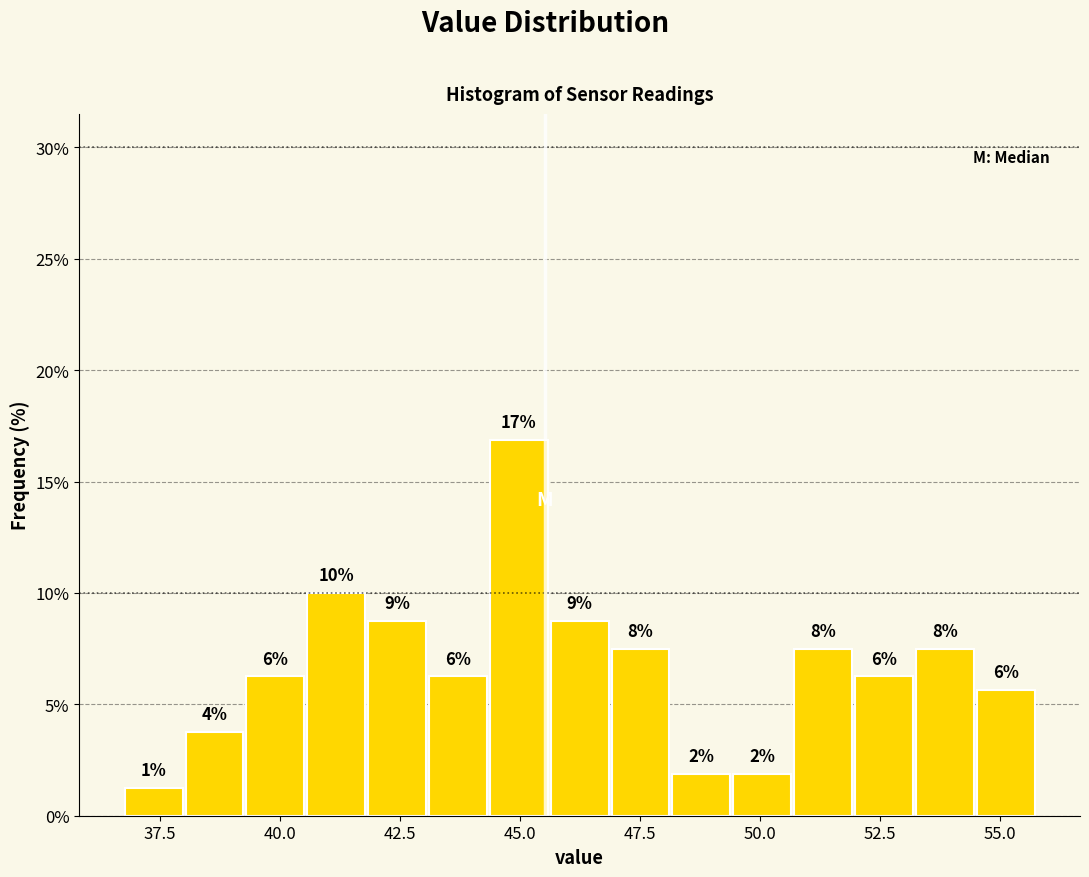

Read against the x-axis, roughly where is the centre of the tallest bar?

45.0